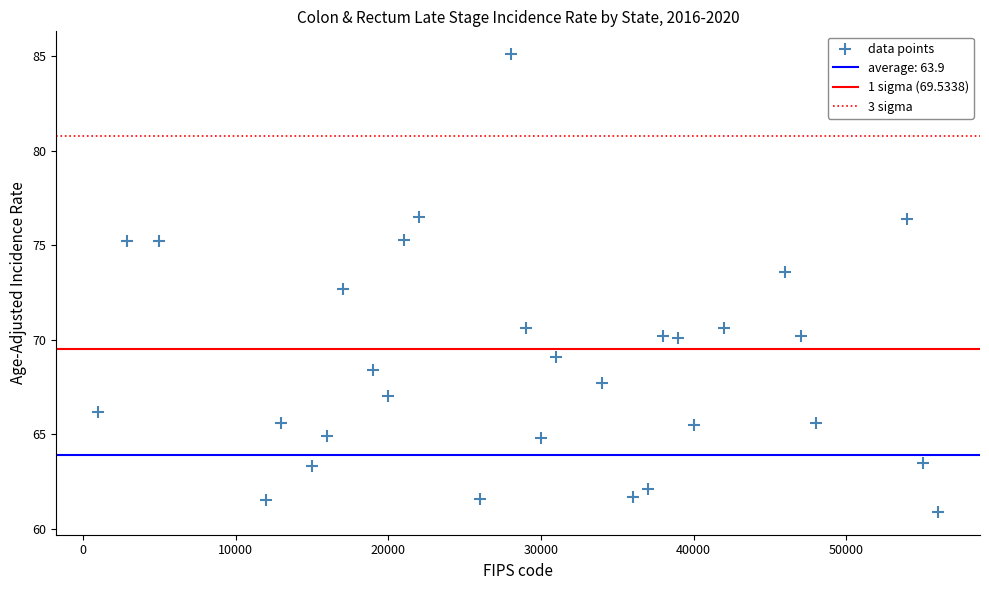

What Y value in the scatter plot is closest to 73?

72.7